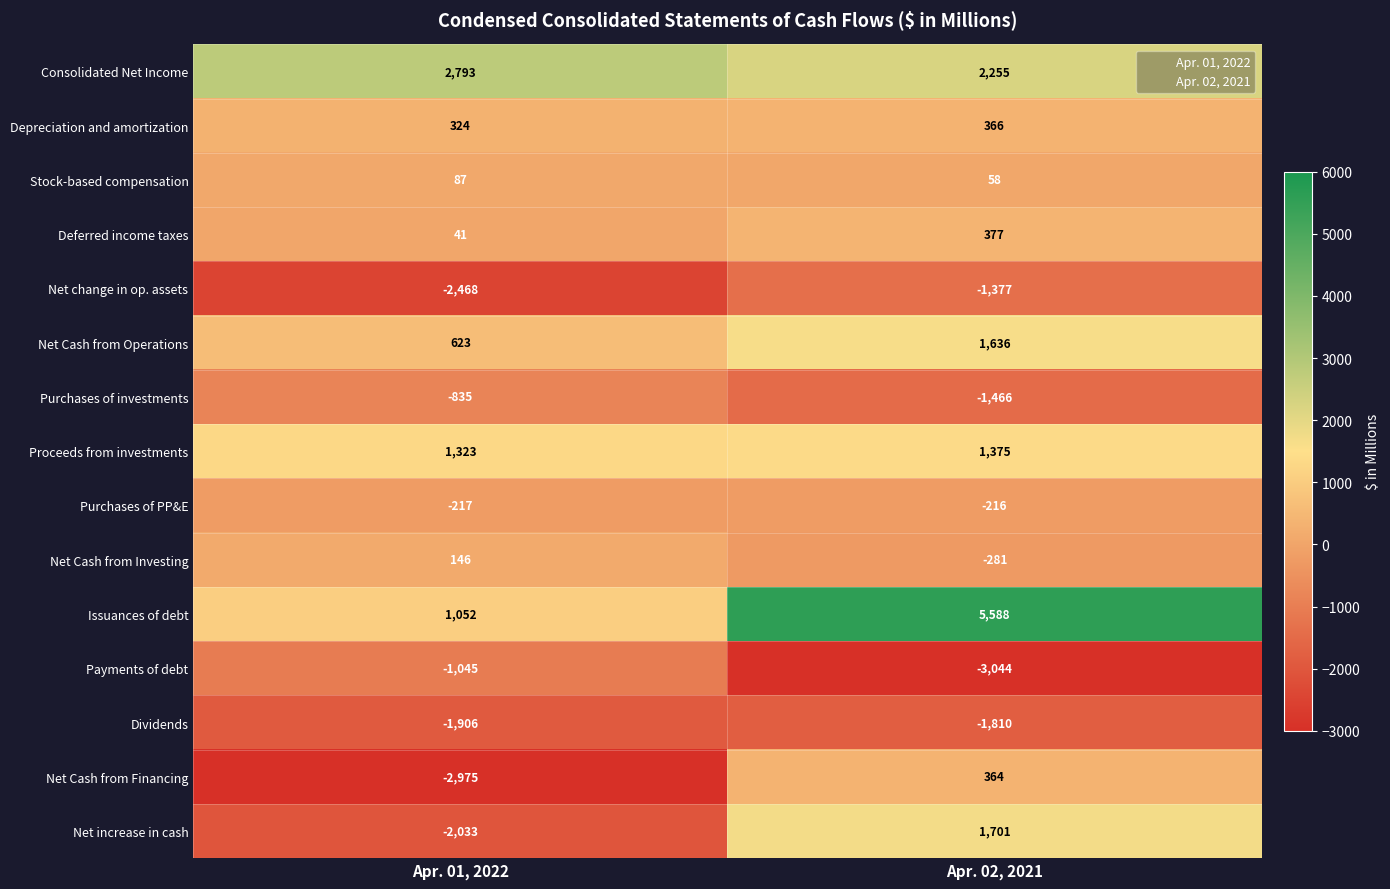

Between Apr. 01, 2022 and Apr. 02, 2021, which series saw the biggest shift?

Issuances of debt